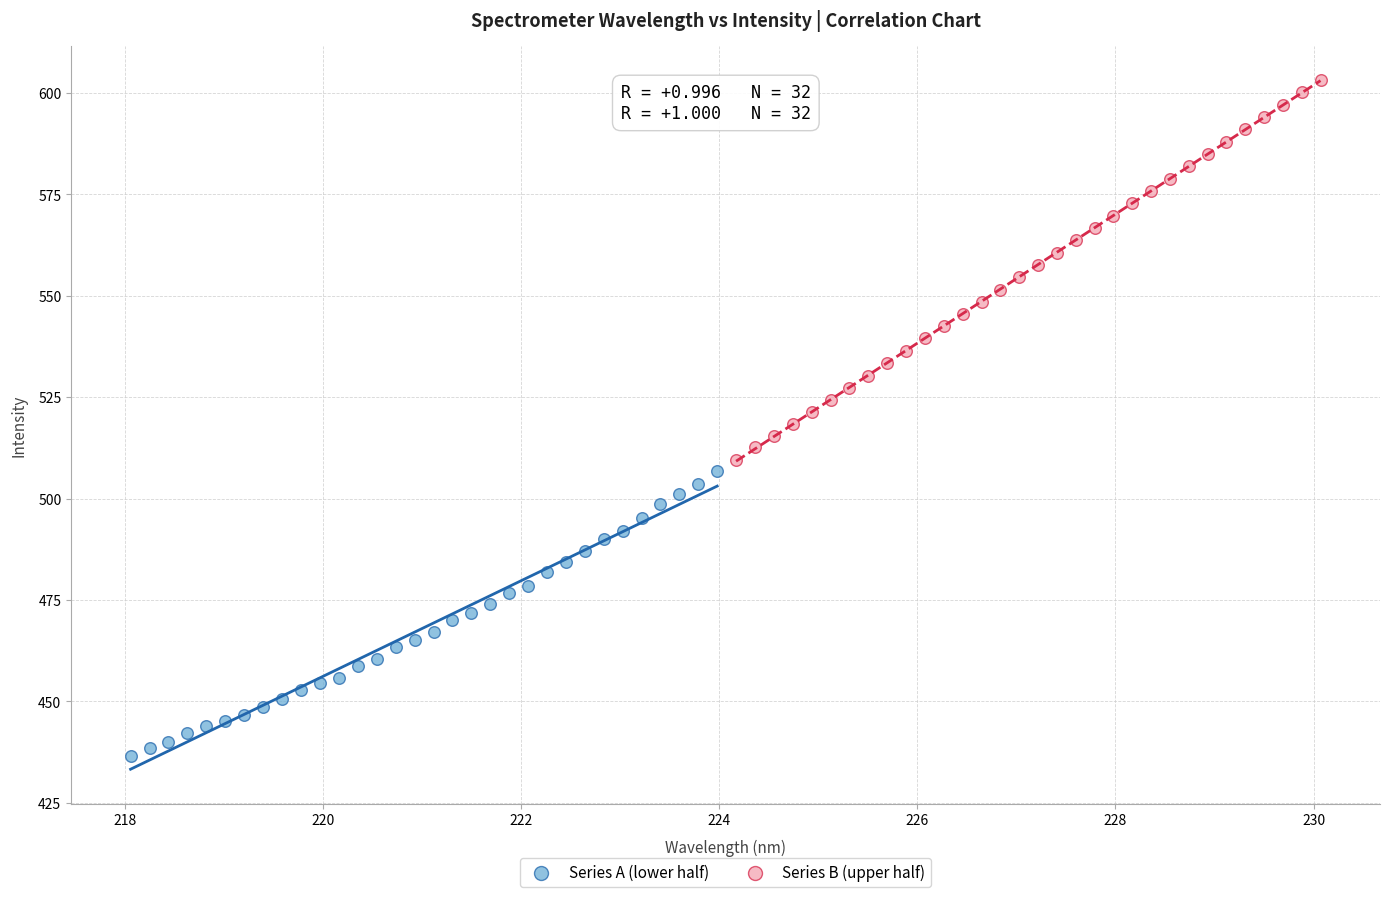

What are all the series names shown in the legend?

Series A (lower half), Series B (upper half)